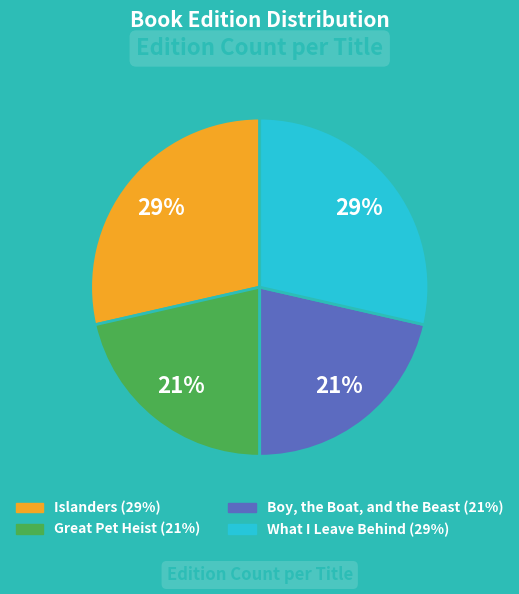

Between Great Pet Heist and Islanders, which is larger?

Islanders